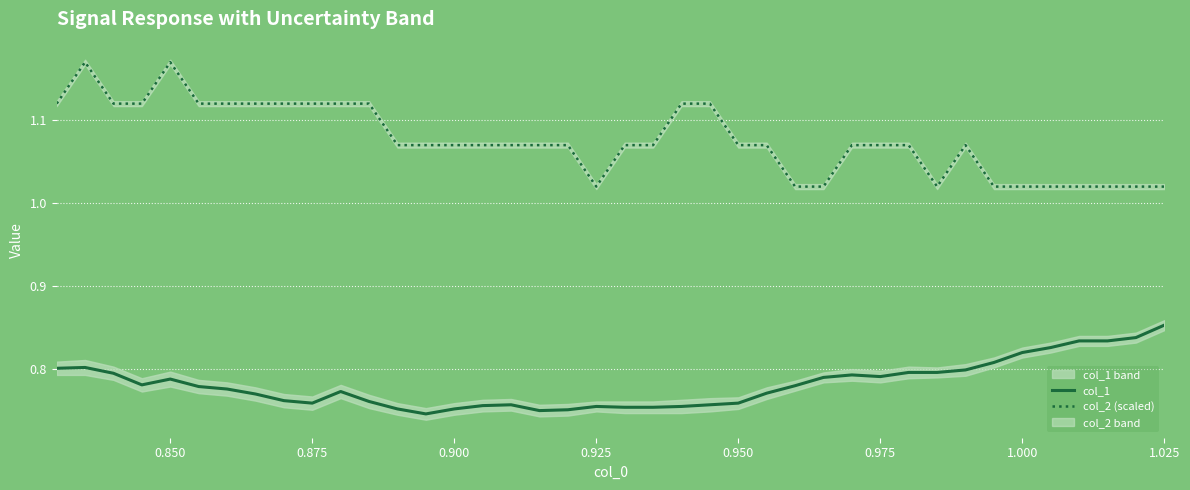

What is the minimum value shown in the chart?

0.7